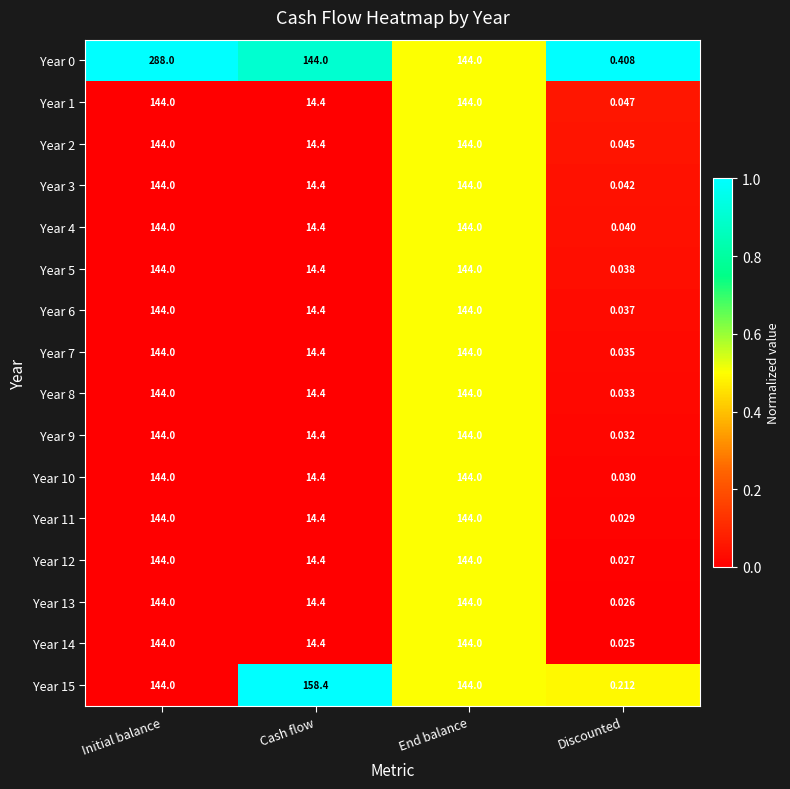

At which category is the sum across all series the highest?

Initial balance